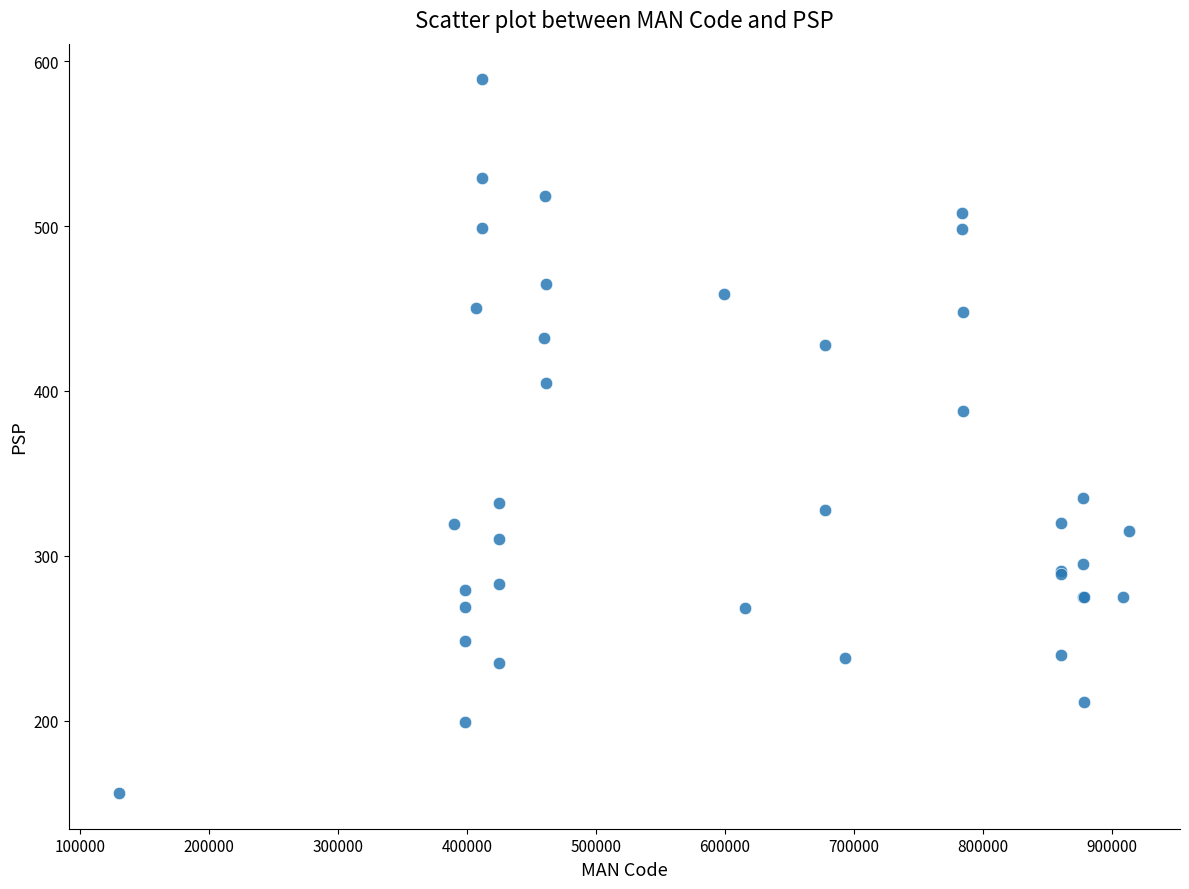

What Y value in the scatter plot is closest to 372?

388